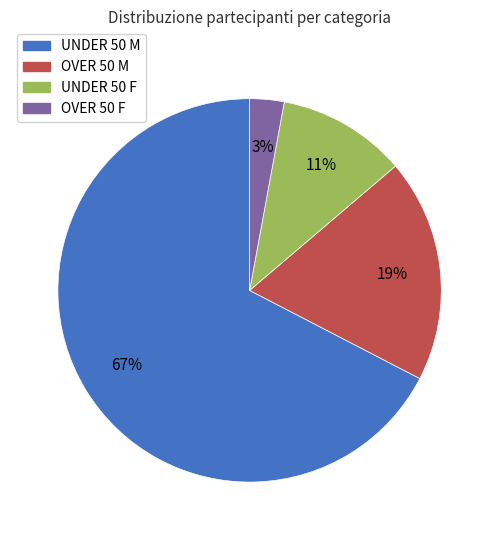

What percentage is the UNDER 50 F slice, to the nearest percent?

11%